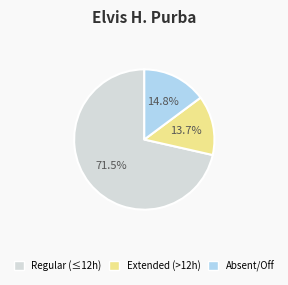

Is there any slice that represents more than half of the pie?

Yes